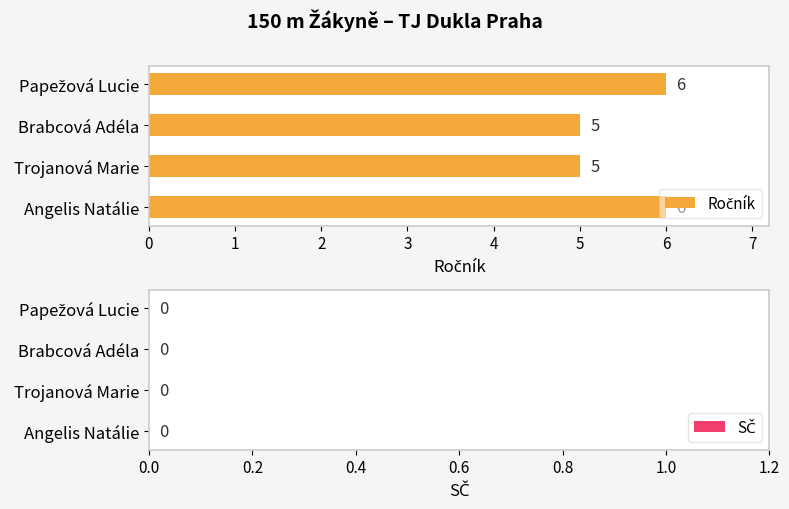

What is the sum of all values?

22